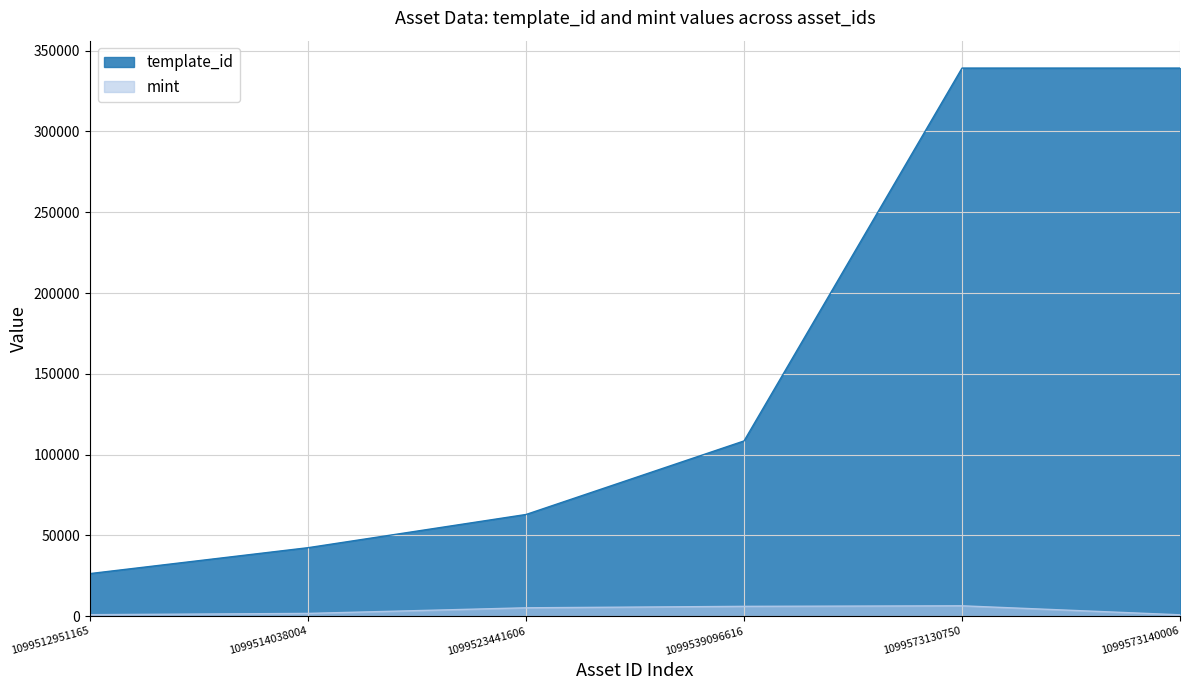

Which has a higher value, 1099573130750 or 1099523441606?

1099573130750